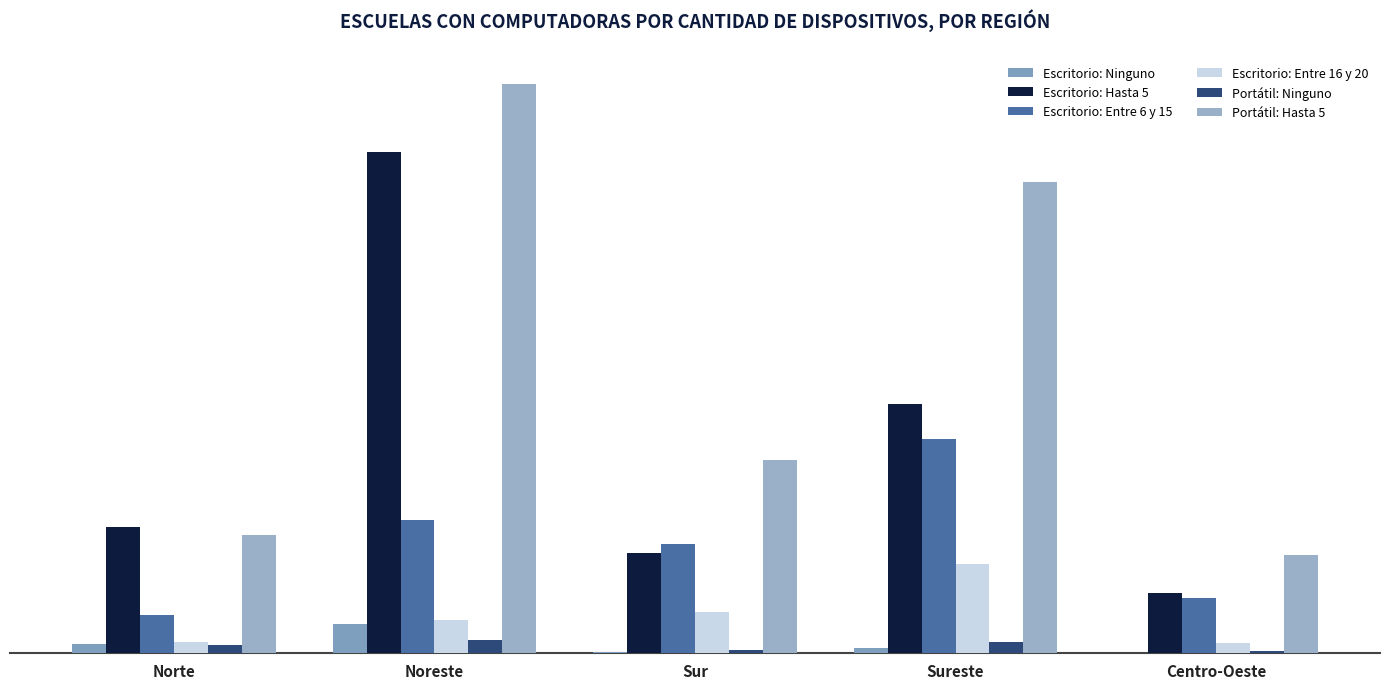

At which label does Escritorio: Entre 16 y 20 reach its peak?

Sureste